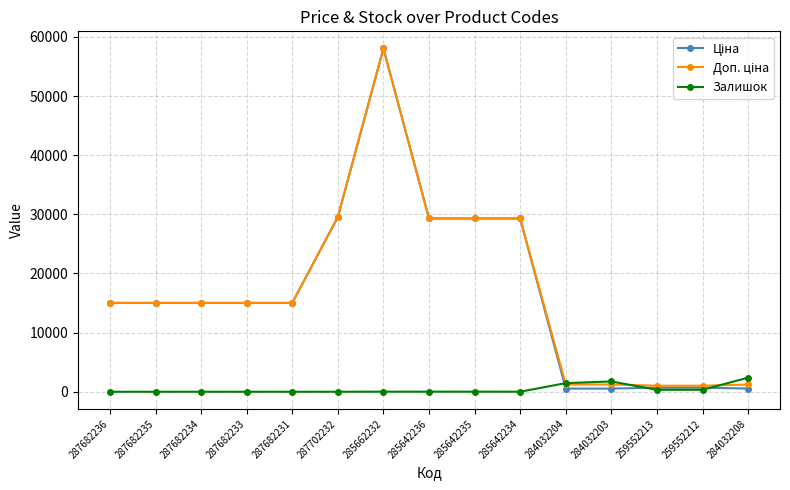

What is the difference between the highest and lowest values at 287682235?

15019.2